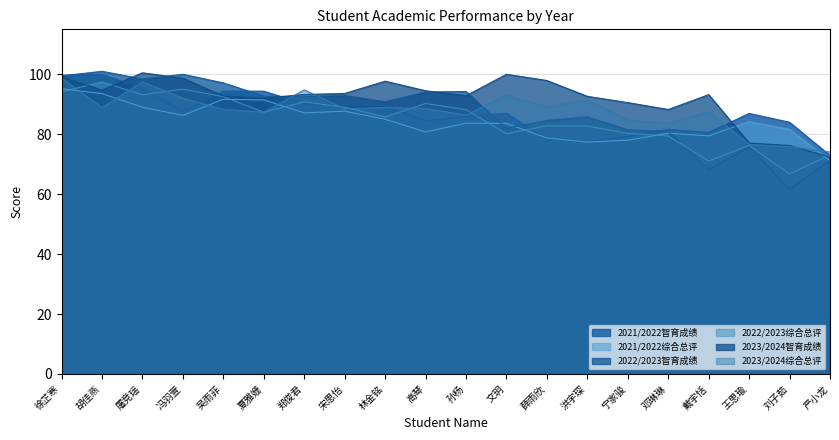

How many lines are shown in the chart?

6